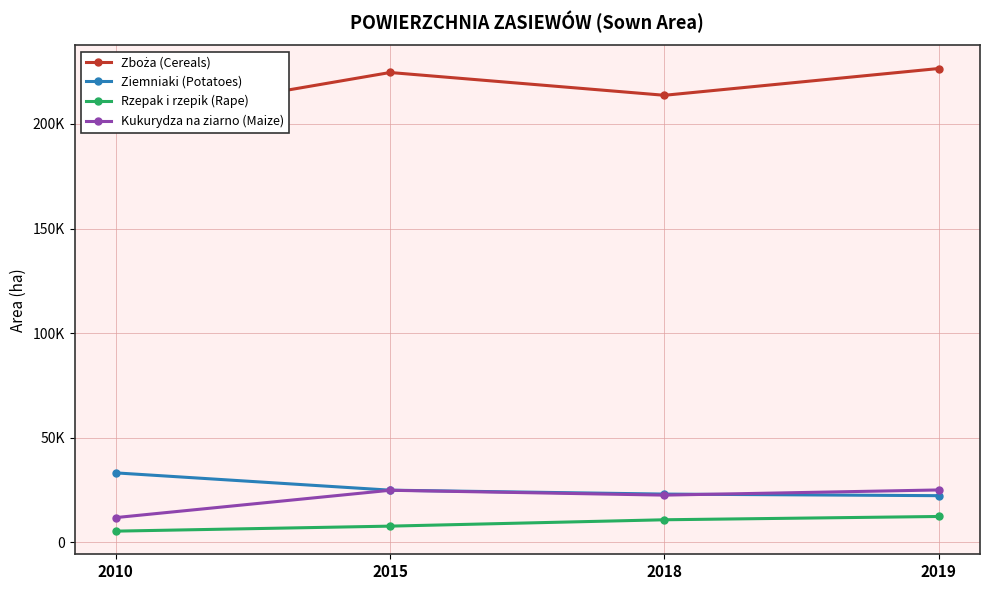

What is the total value across all series at 2015?

282211